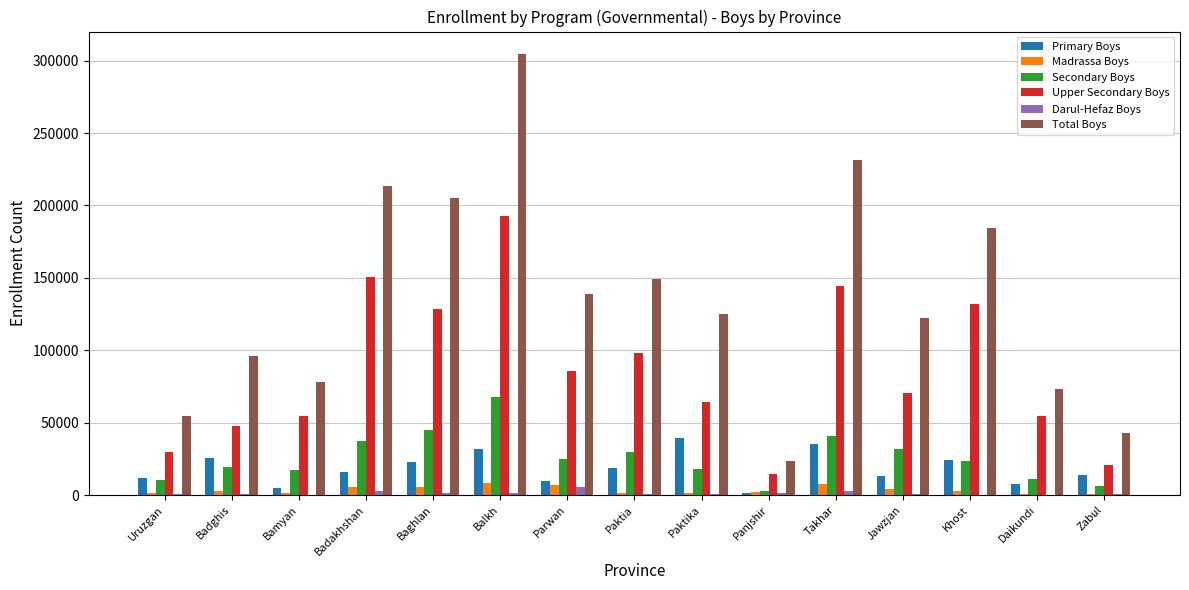

What is the total value across all series at Paktia?

298067